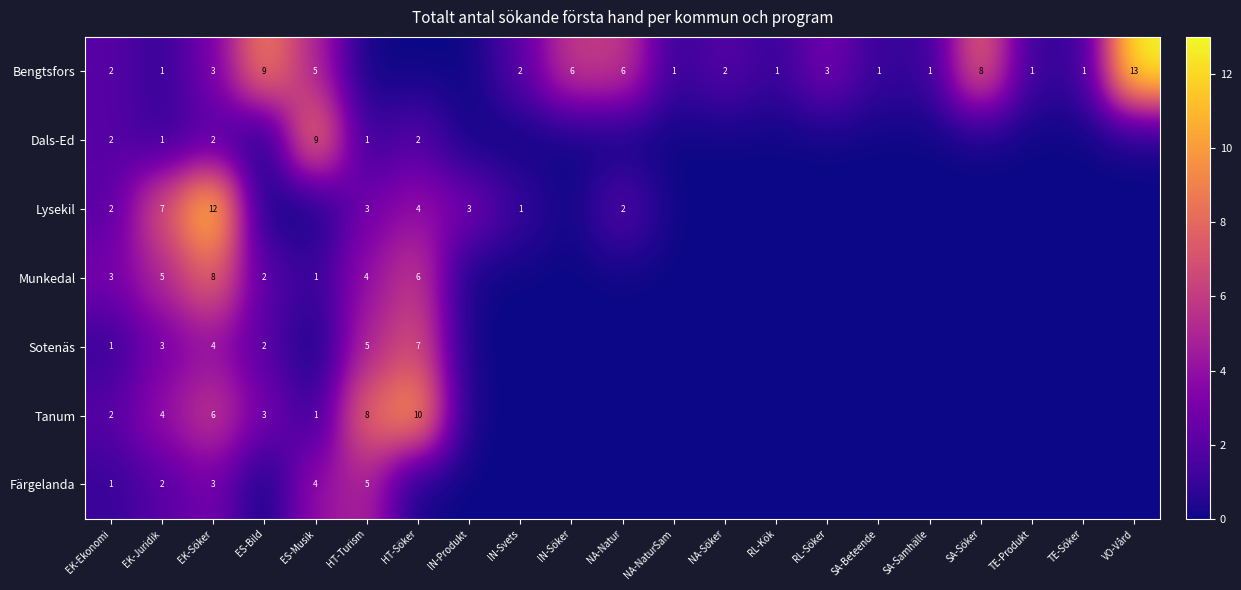

Is it true that Tanum equals 3 at VO-Vård?

False